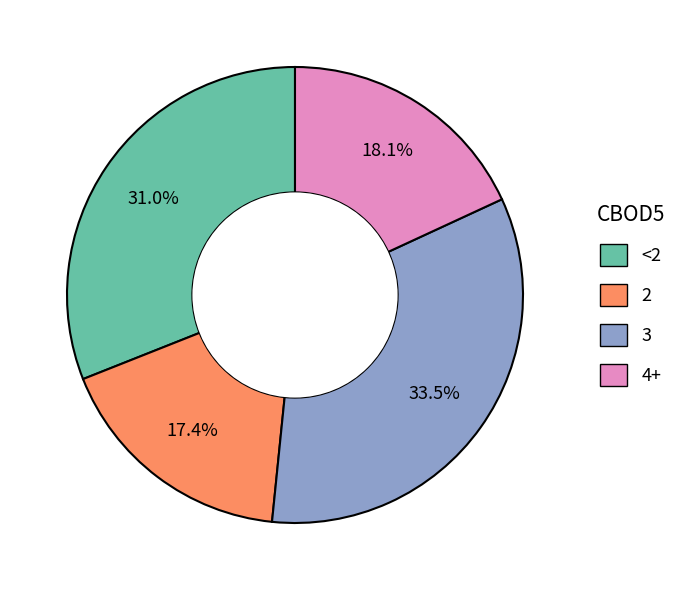

Does any single category account for the majority?

No